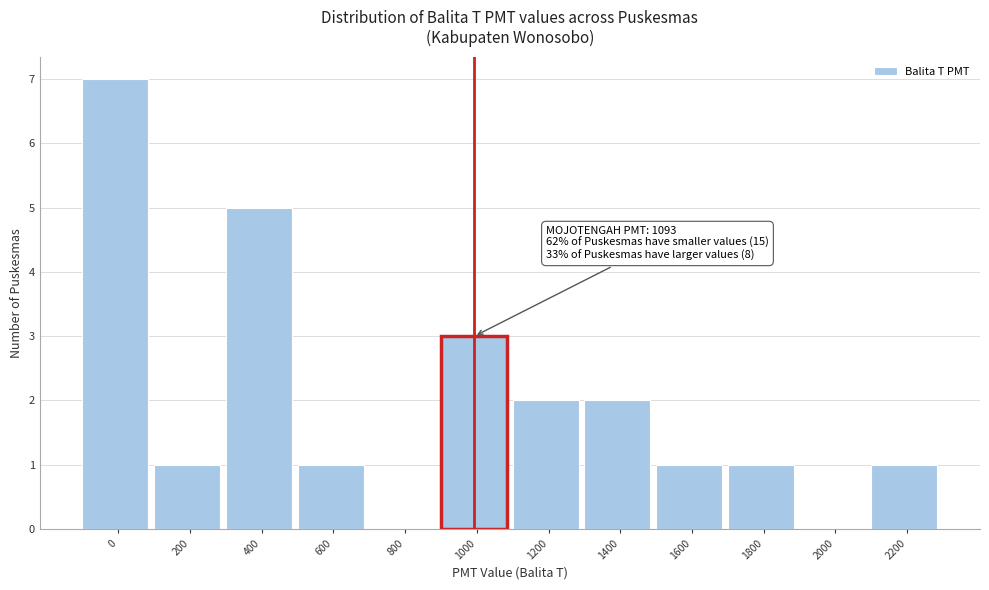

Reading left to right, transcribe all the data shown in this chart.

0=7	200=1	400=5	600=1	800=0	1000=3	1200=2	1400=2	1600=1	1800=1	2000=0	2200=1